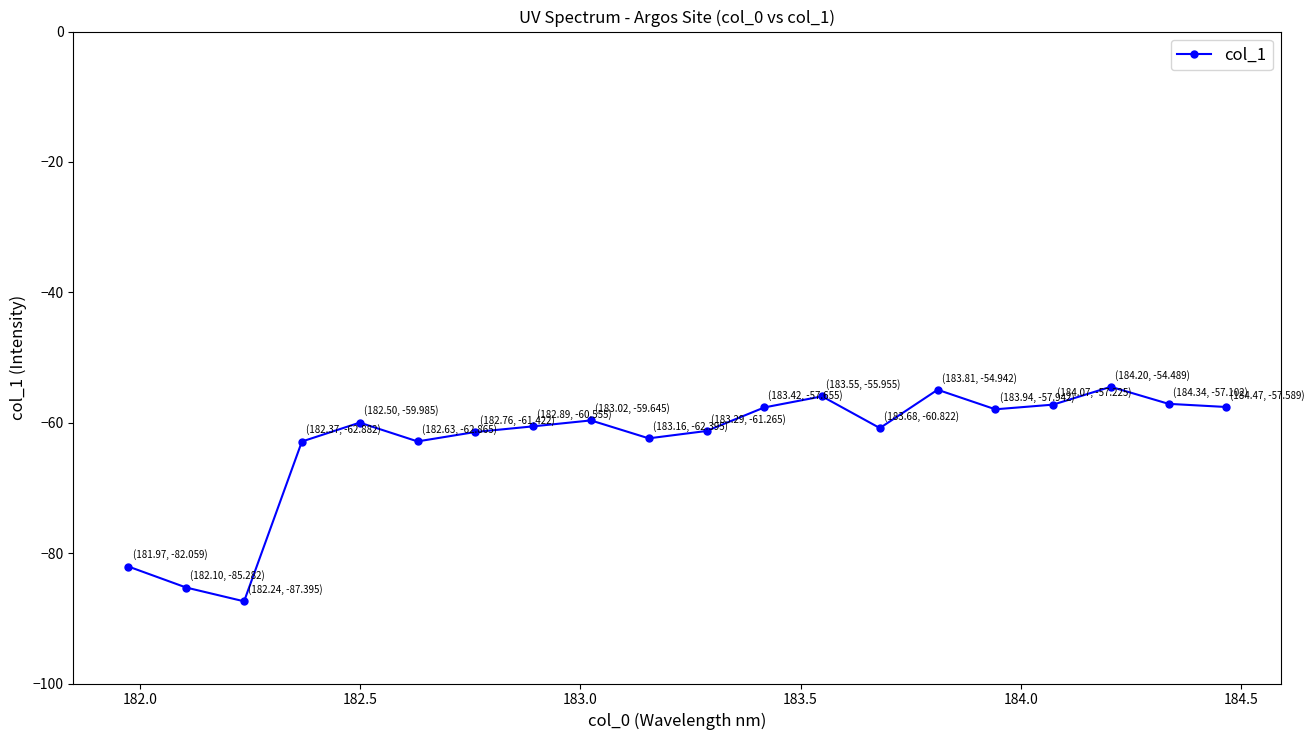

What is the average value?

-63.0